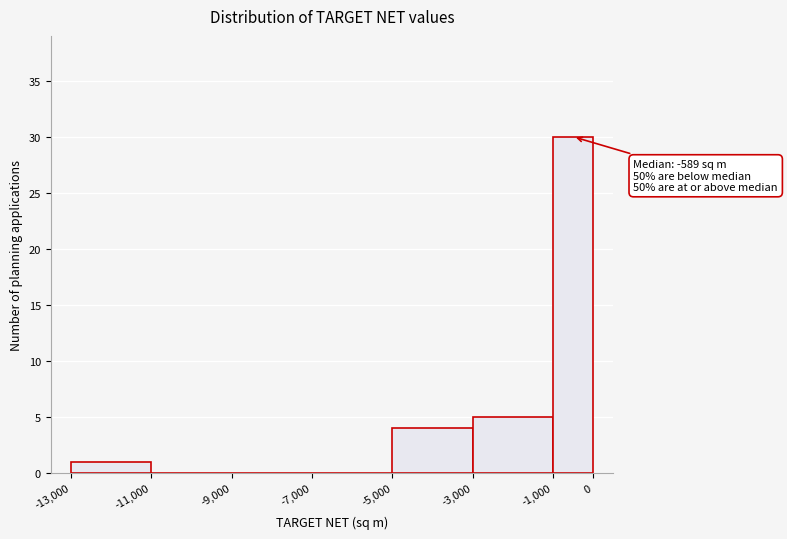

Which range on the x-axis has the tallest bar?

-1,000 to 0